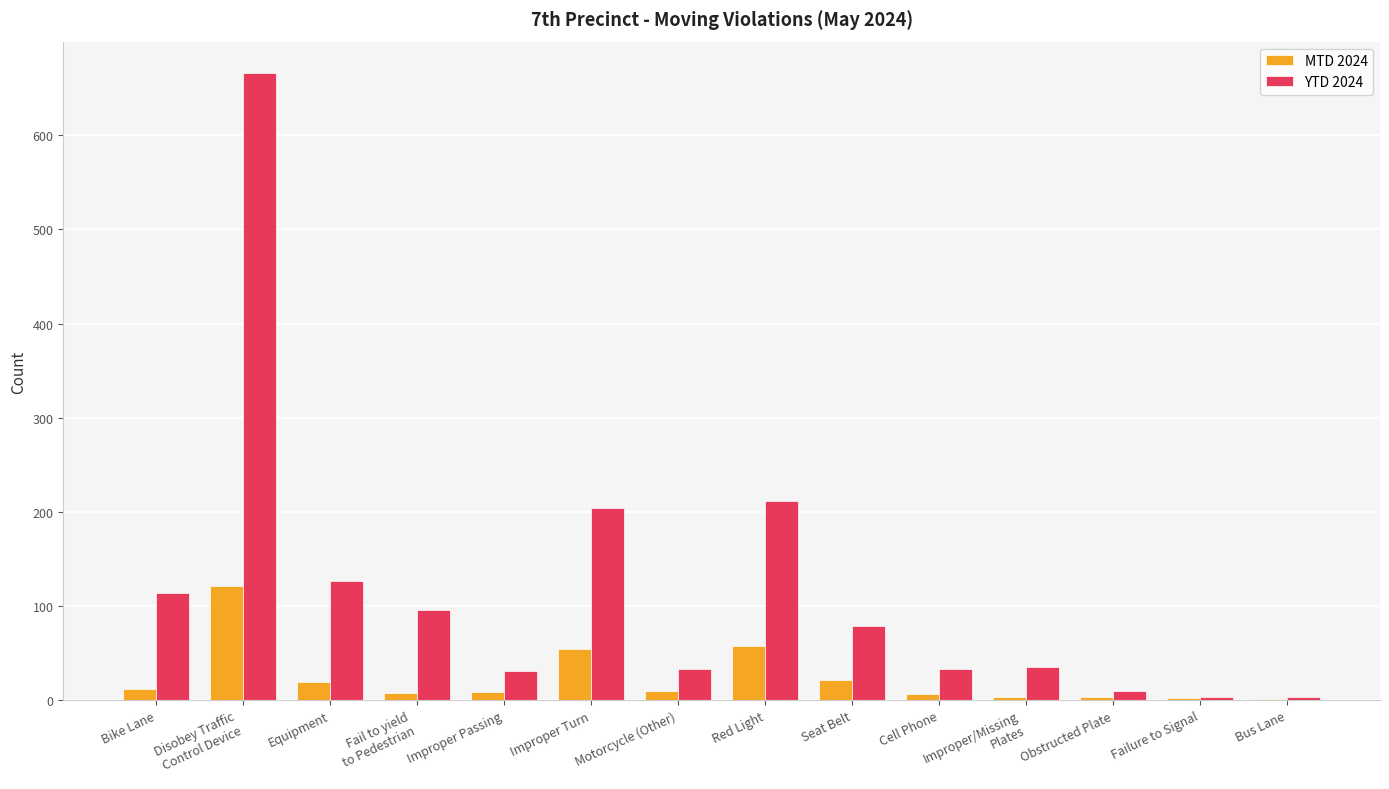

What is the sum of all MTD 2024 values?

329